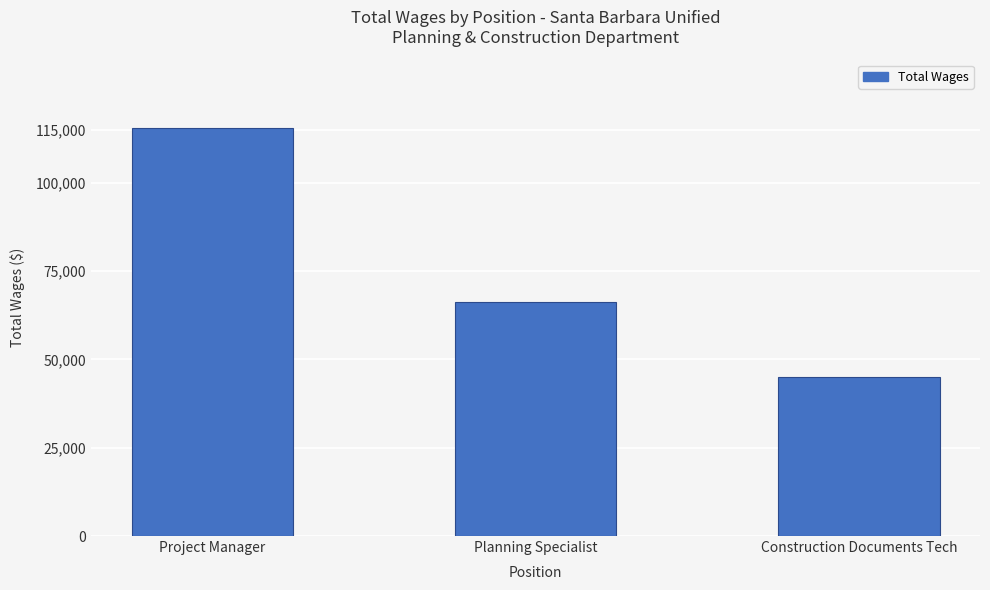

What is the approximate value at Project Manager?

115662